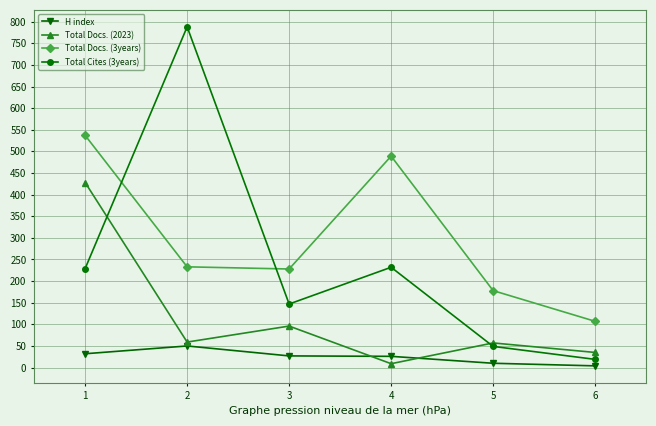

In Total Docs. (2023), how many points are lower than both neighbors (excluding endpoints)?

2